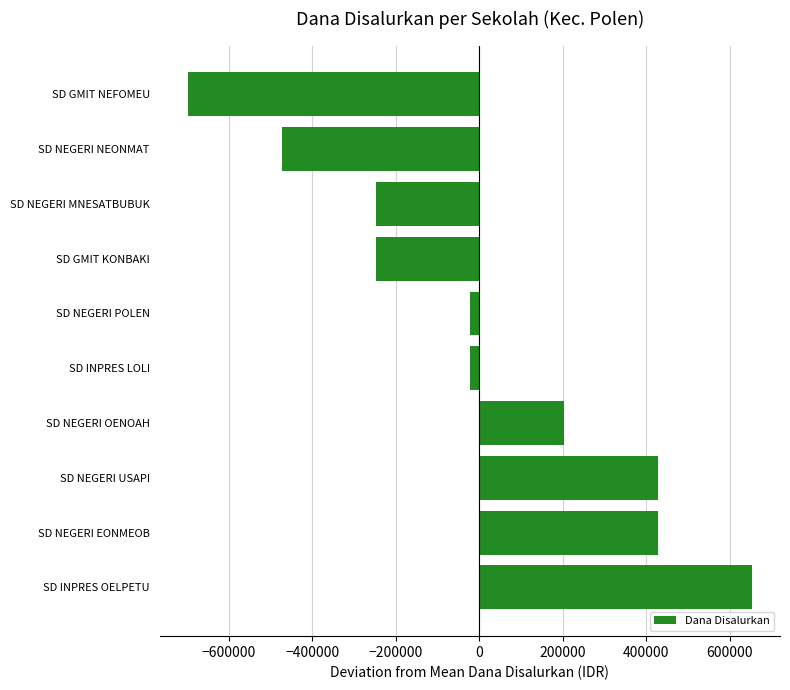

What is the change in value from SD NEGERI OENOAH to SD NEGERI NEONMAT?

-675000